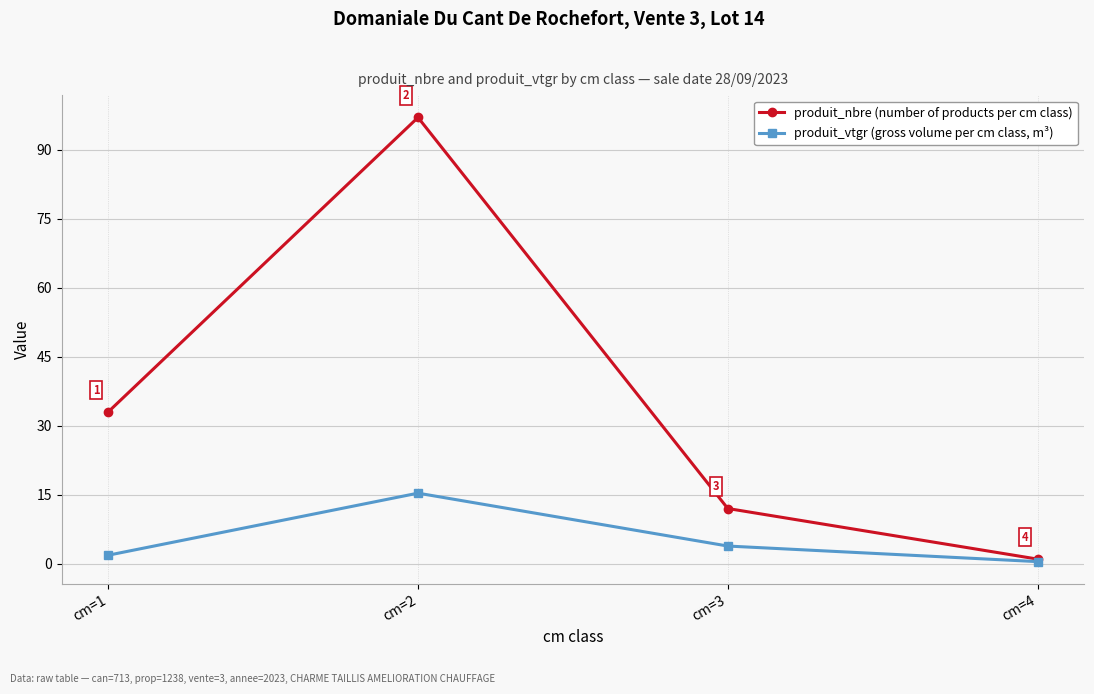

The value of produit_nbre (number of products per cm class) at cm=4 is 1.0. True or false?

True